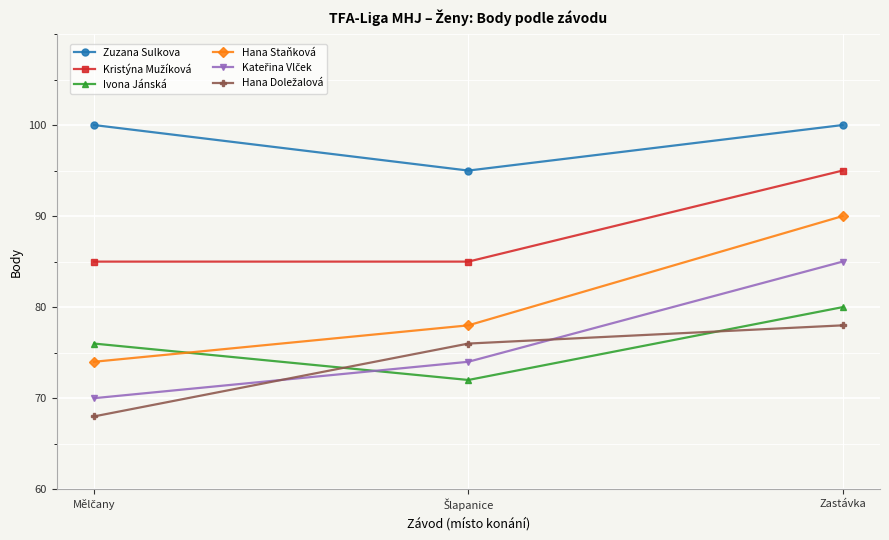

What is the highest value of the Hana Staňková series?

90